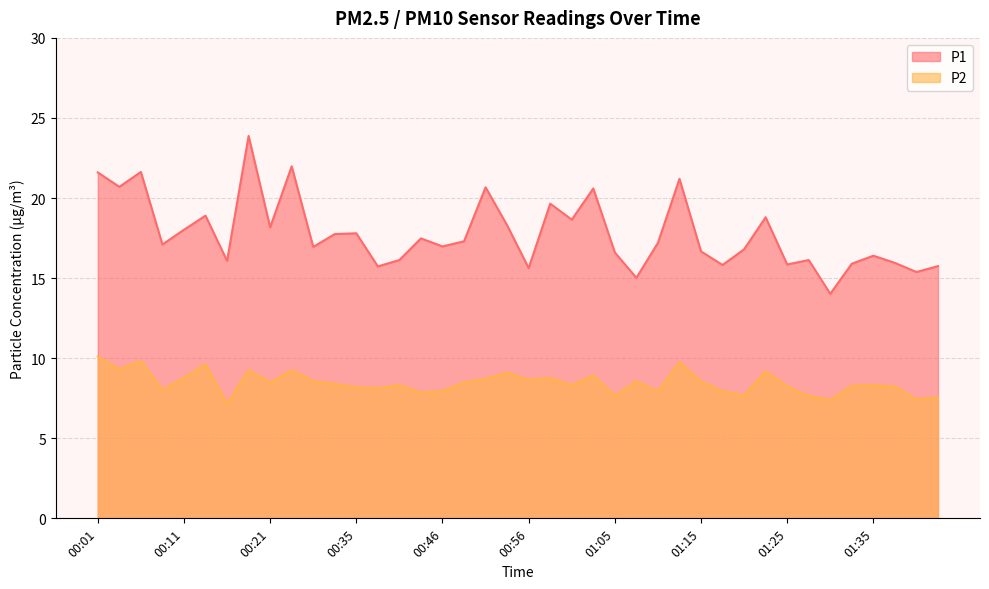

At which label does P2 reach its peak?

00:01